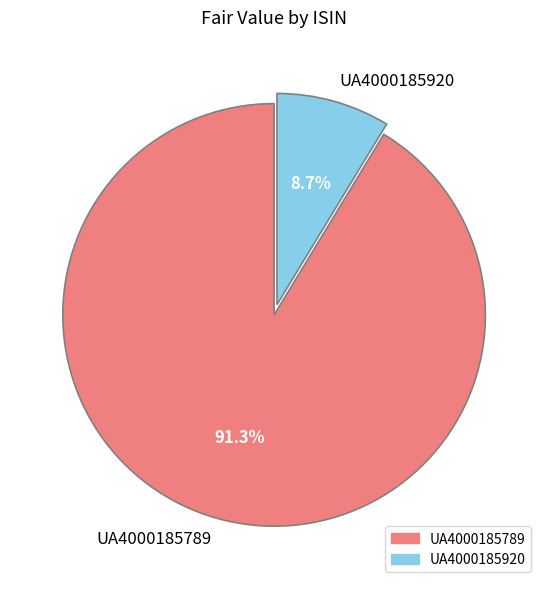

Which slice is the smallest?

UA4000185920